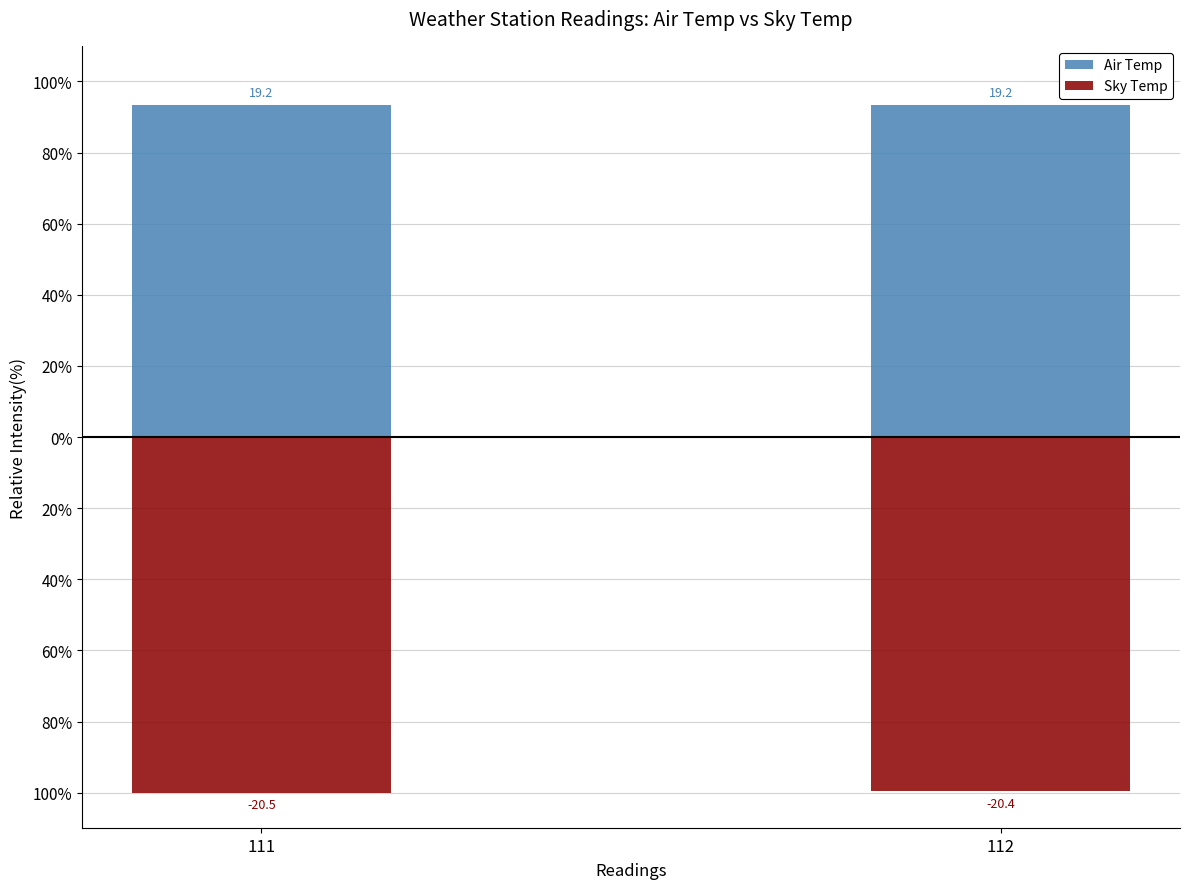

List the series in order of their peak value, highest first.

Air Temp, Sky Temp